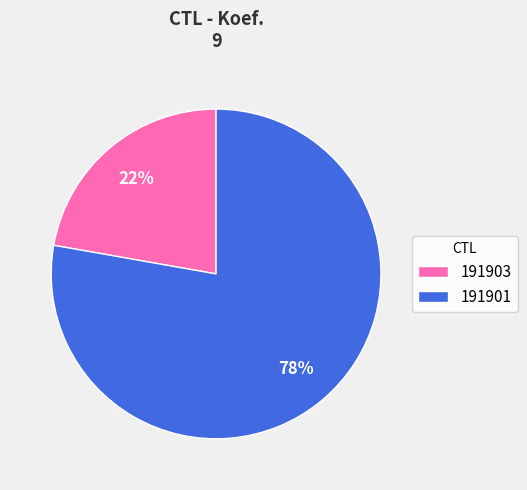

Between 191903 and 191901, which is larger?

191901